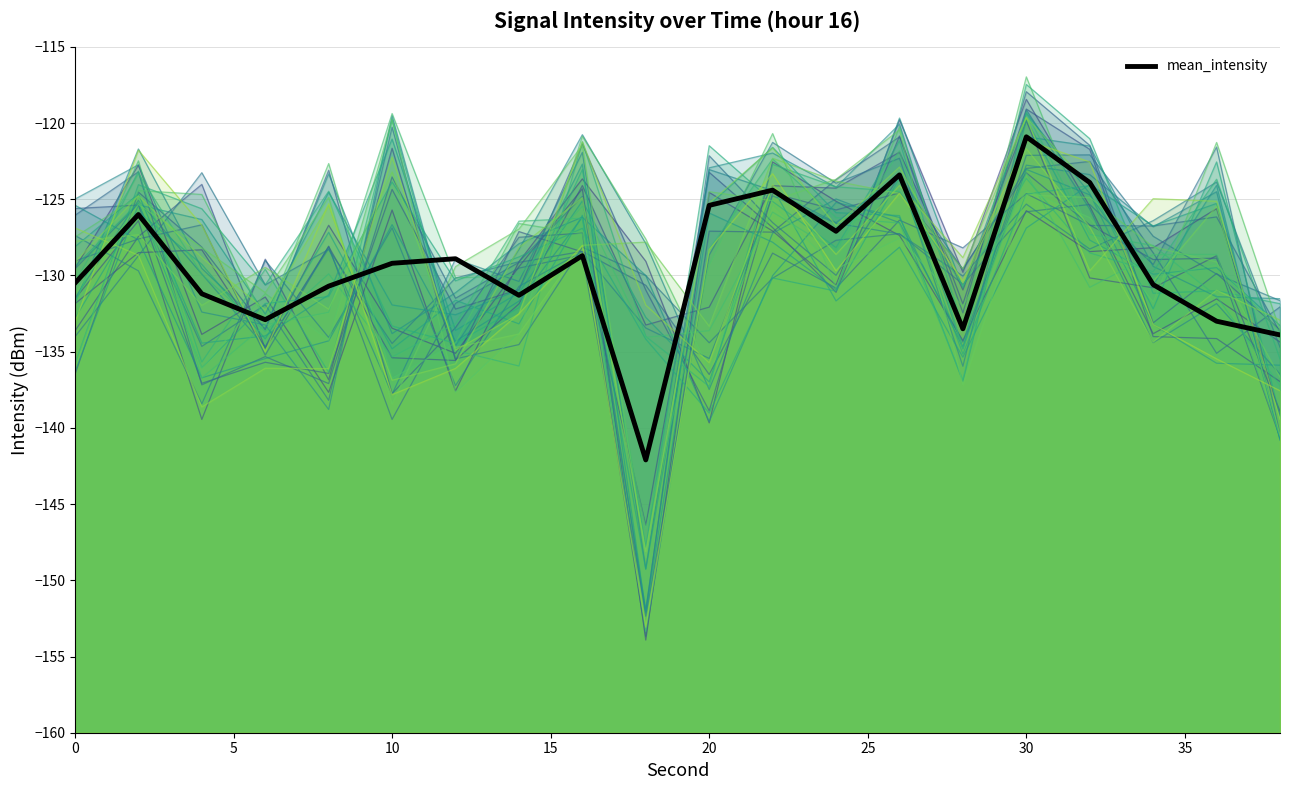

Where is minute_1 nearest to the value -135?

10